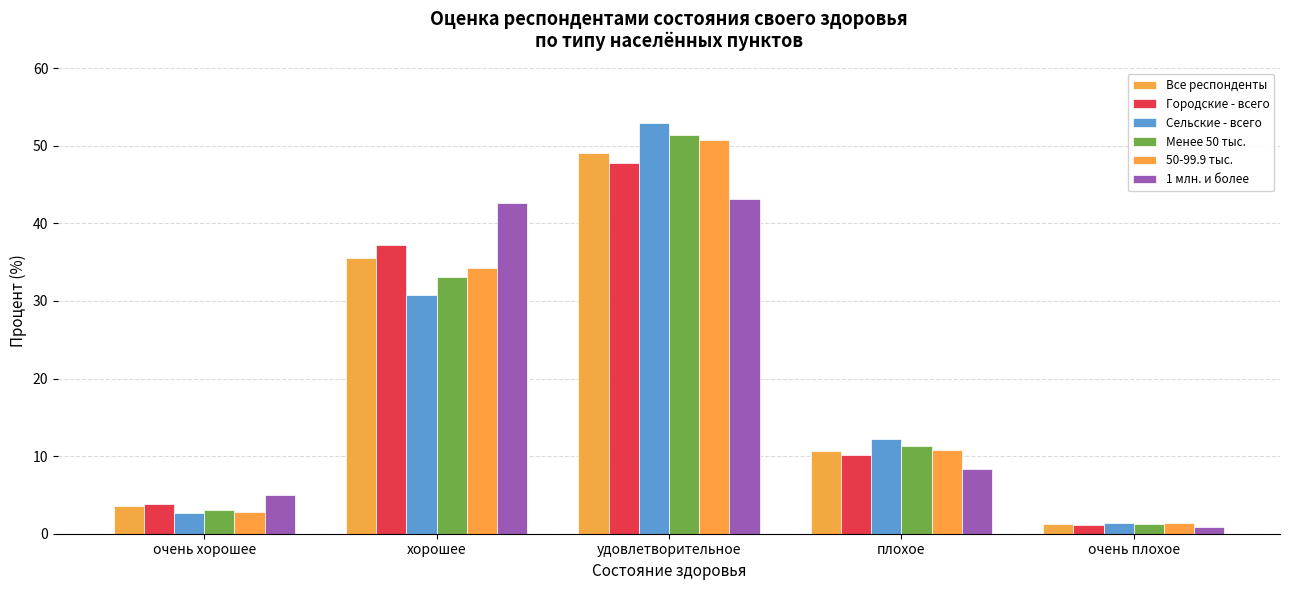

Which category has the lowest value in the Все респонденты series?

очень плохое